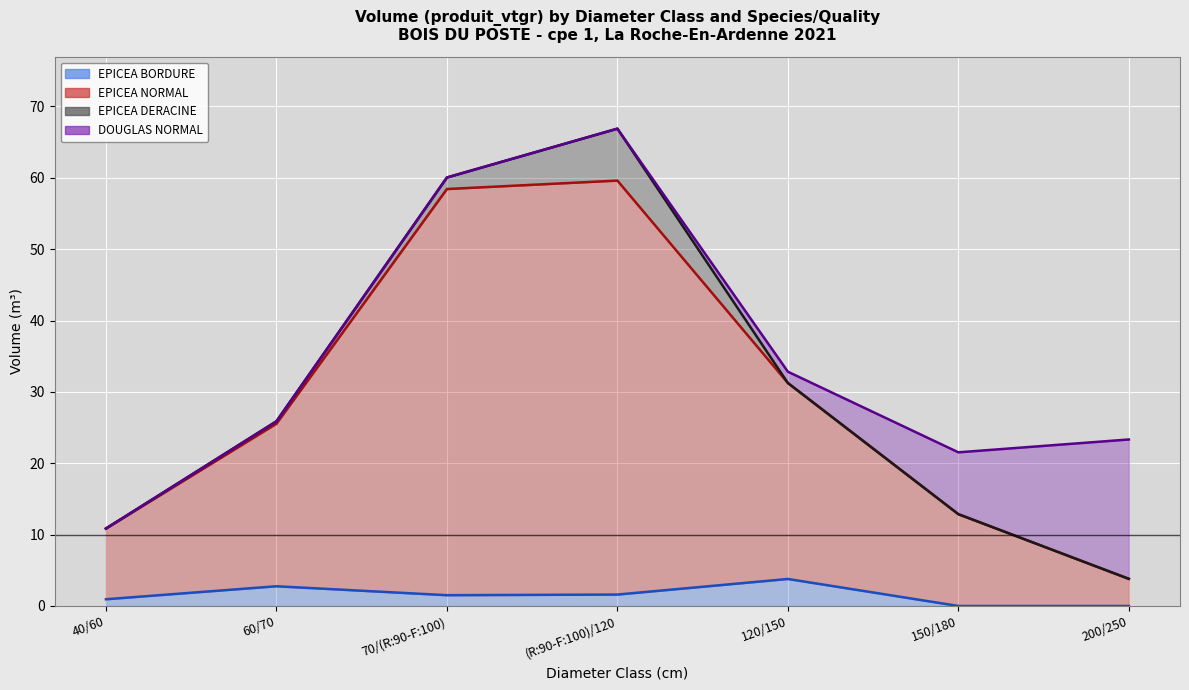

True or false: DOUGLAS_NORMAL (line) and EPICEA_DERACINE (line) intersect in this chart.

False